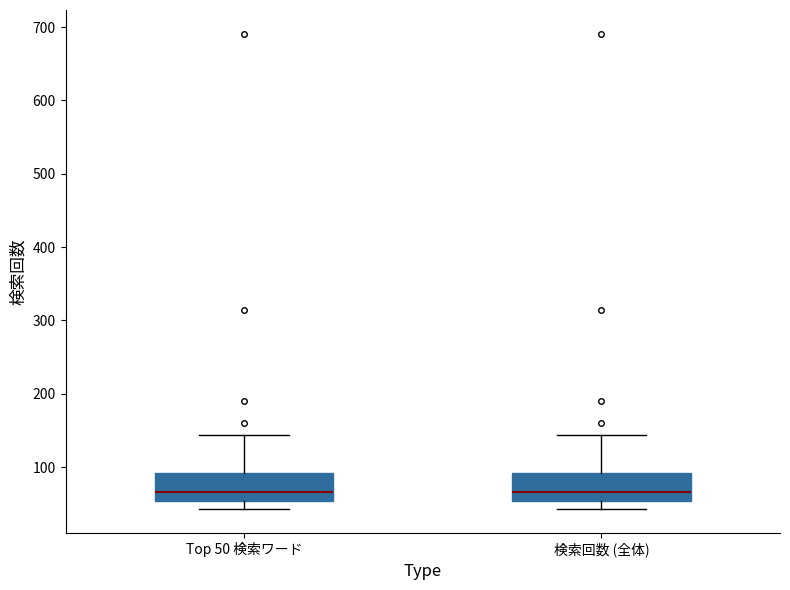

Where does the median line of the box for Top 50 検索ワード sit on the y-axis? The values are not printed on the chart, so give them approximately, as read against the axis.

70